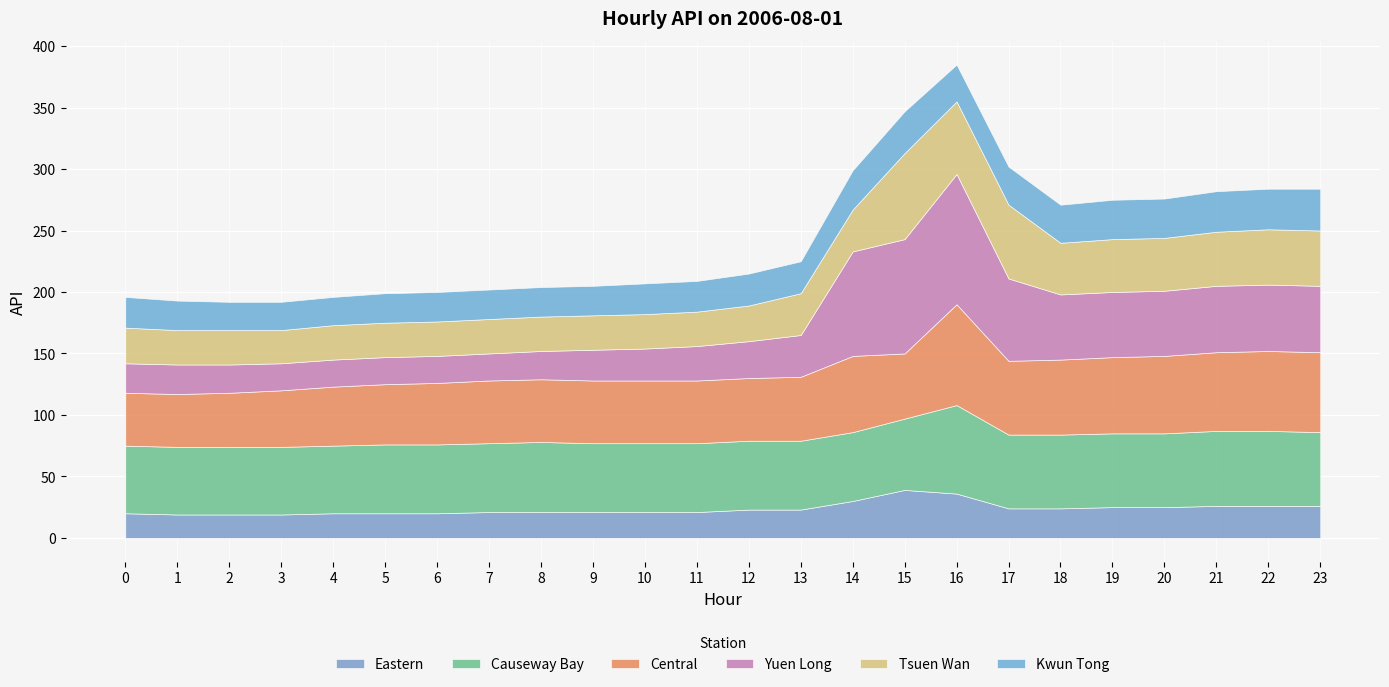

At 14, list the series in order from largest to smallest.

Yuen Long, Central, Causeway Bay, Tsuen Wan, Kwun Tong, Eastern